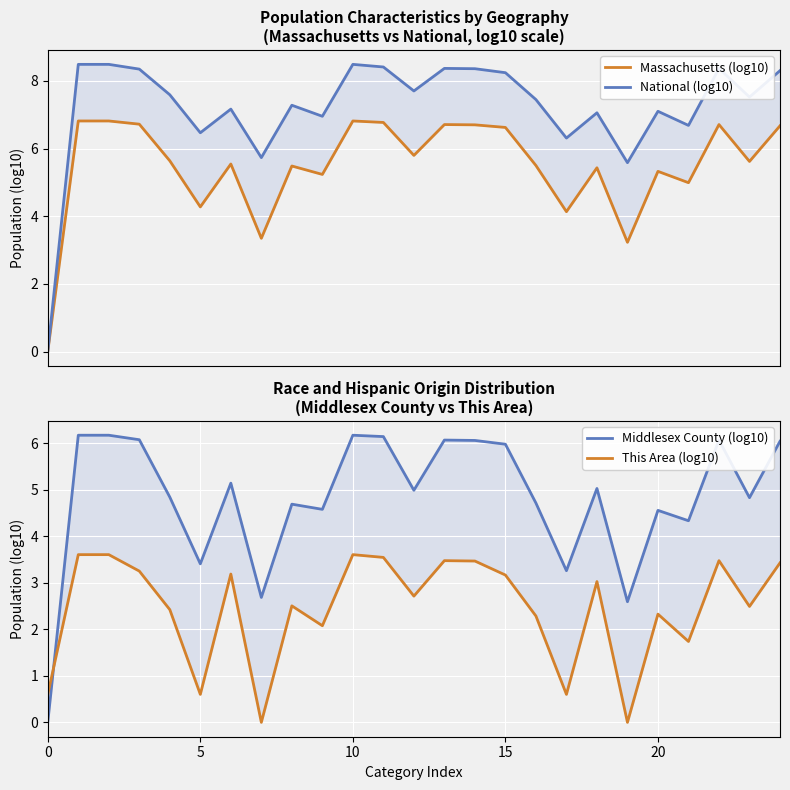

True or false: Middlesex County (log10) and National (log10) cross at least once.

False